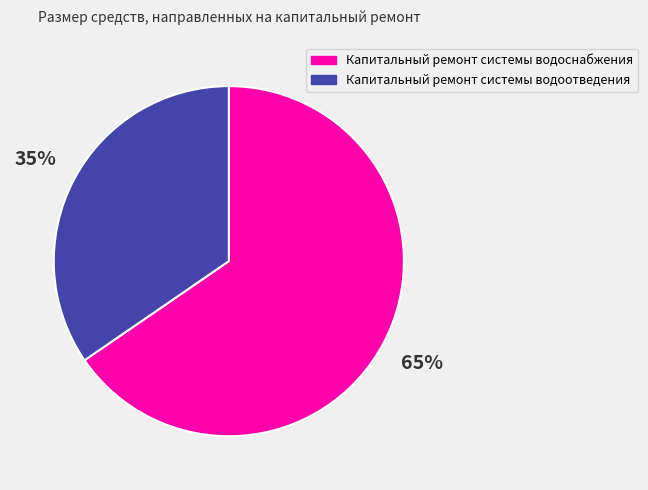

To the nearest percent, what portion does Капитальный ремонт системы водоснабжения represent?

65%